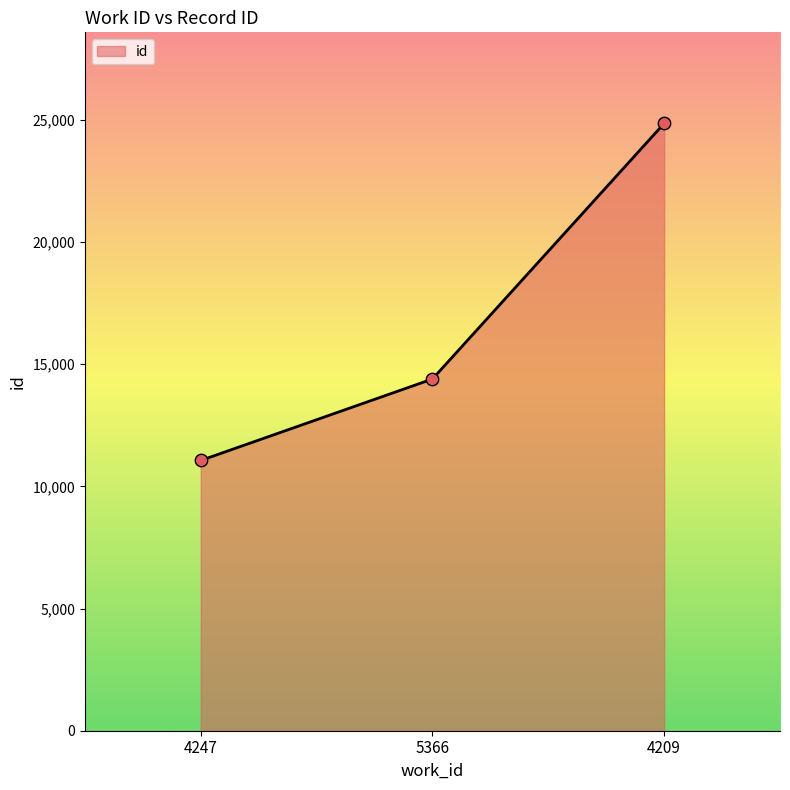

What is the change in value from 4247 to 5366?

+3333